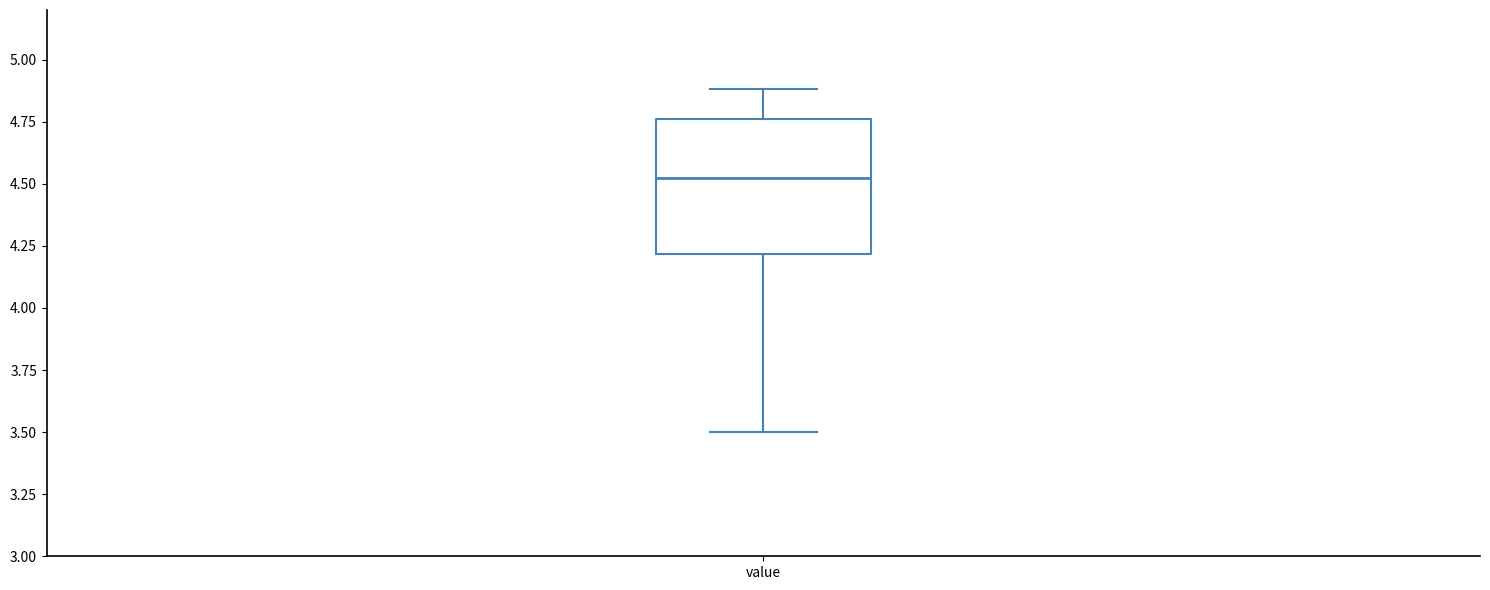

Read this box plot against the y-axis: the position of the median line, the range covered by the box, and the ends of both whiskers. The values are not printed on the chart, so give them approximately, as read against the axis.

median 4.55, box 4.20 to 4.75, whiskers 3.50 to 4.90